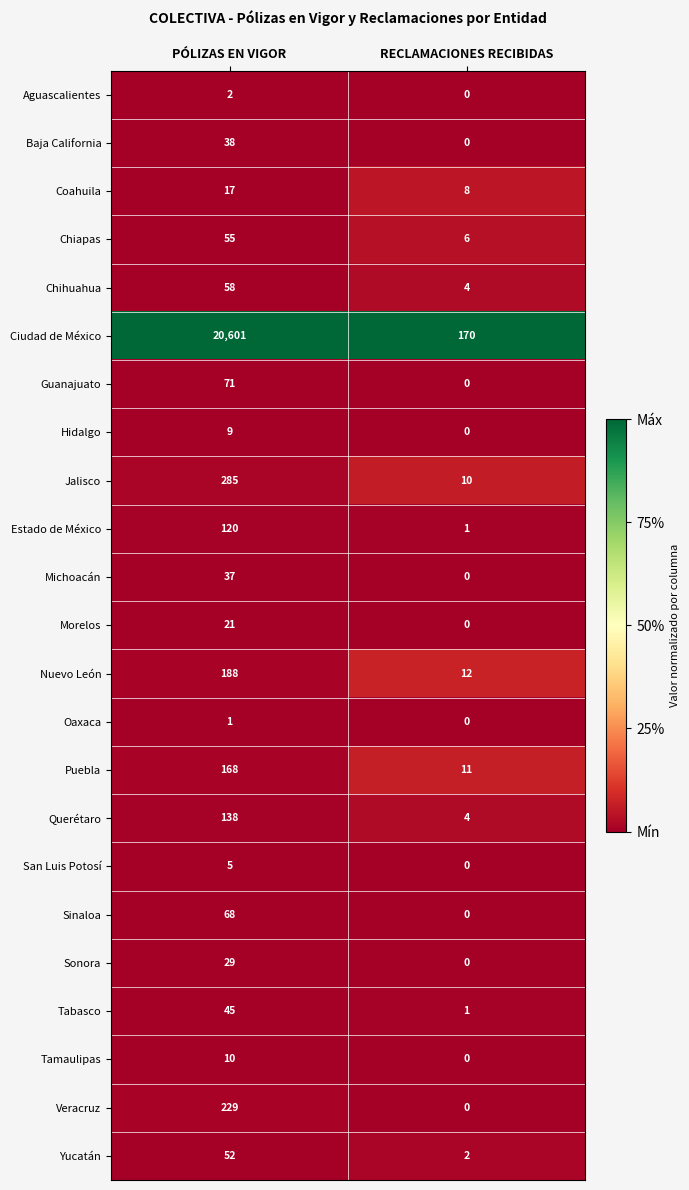

Which series has the largest total across all categories?

Ciudad de México